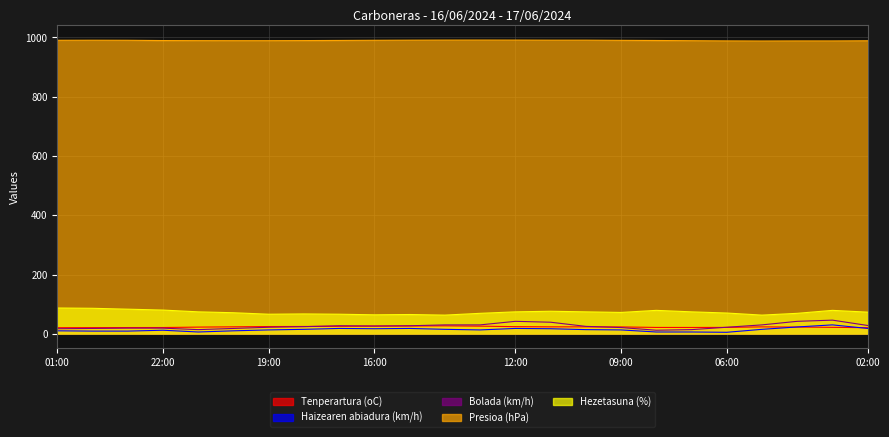

Reading left to right, what are all the values shown in this chart?

Tenperartura (oC): 20.5	20.7	21.0	21.1	22.5	23.4	24.4	24.6	25.4	26.1	26.3	26.7	25.7	24.0	23.4	23.4	23.1	21.4	21.3	21.5	23.3	22.6	21.7	20.6
Haizearen abiadura (km/h): 10.0	9.0	9.0	12.0	6.0	10.0	13.0	15.0	18.0	17.0	18.0	15.0	13.0	18.0	17.0	14.0	13.0	6.0	6.0	5.0	15.0	23.0	30.0	18.0
Bolada (km/h): 17.0	18.0	19.0	19.0	14.0	18.0	22.0	24.0	27.0	26.0	27.0	30.0	30.0	42.0	39.0	25.0	21.0	12.0	14.0	22.0	30.0	42.0	46.0	28.0
Presioa (hPa): 990.3	990.5	990.3	989.4	989.1	989.0	989.0	989.3	989.8	990.3	990.7	991.0	991.1	991.0	990.7	990.7	990.1	989.6	988.9	988.3	987.9	988.2	988.2	988.7
Hezetasuna (%): 87.0	86.0	83.0	80.0	74.0	71.0	66.0	67.0	66.0	64.0	65.0	63.0	69.0	74.0	76.0	74.0	72.0	79.0	74.0	70.0	63.0	69.0	79.0	73.0